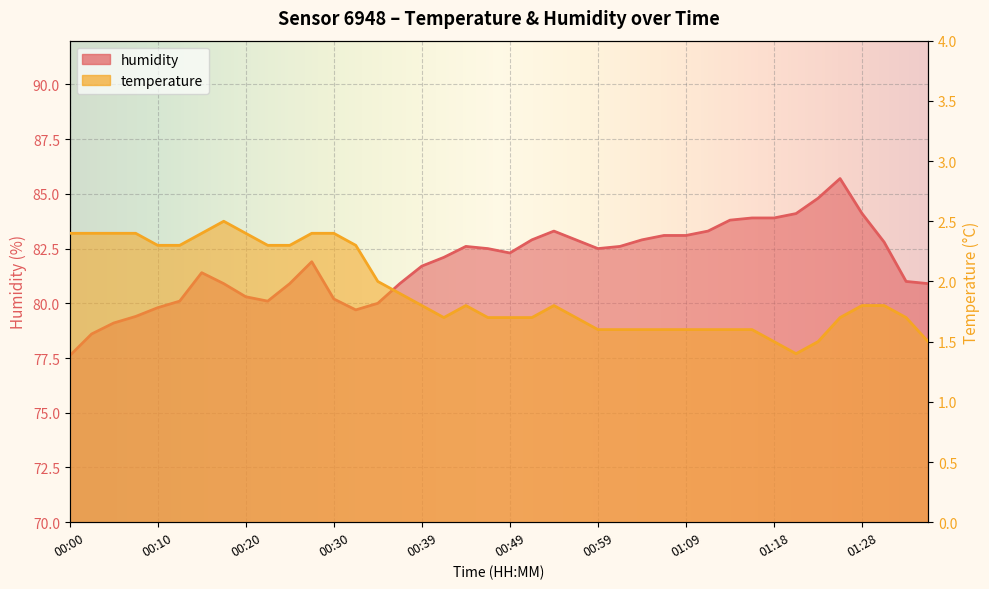

True or false: temperature and humidity intersect in this chart.

False